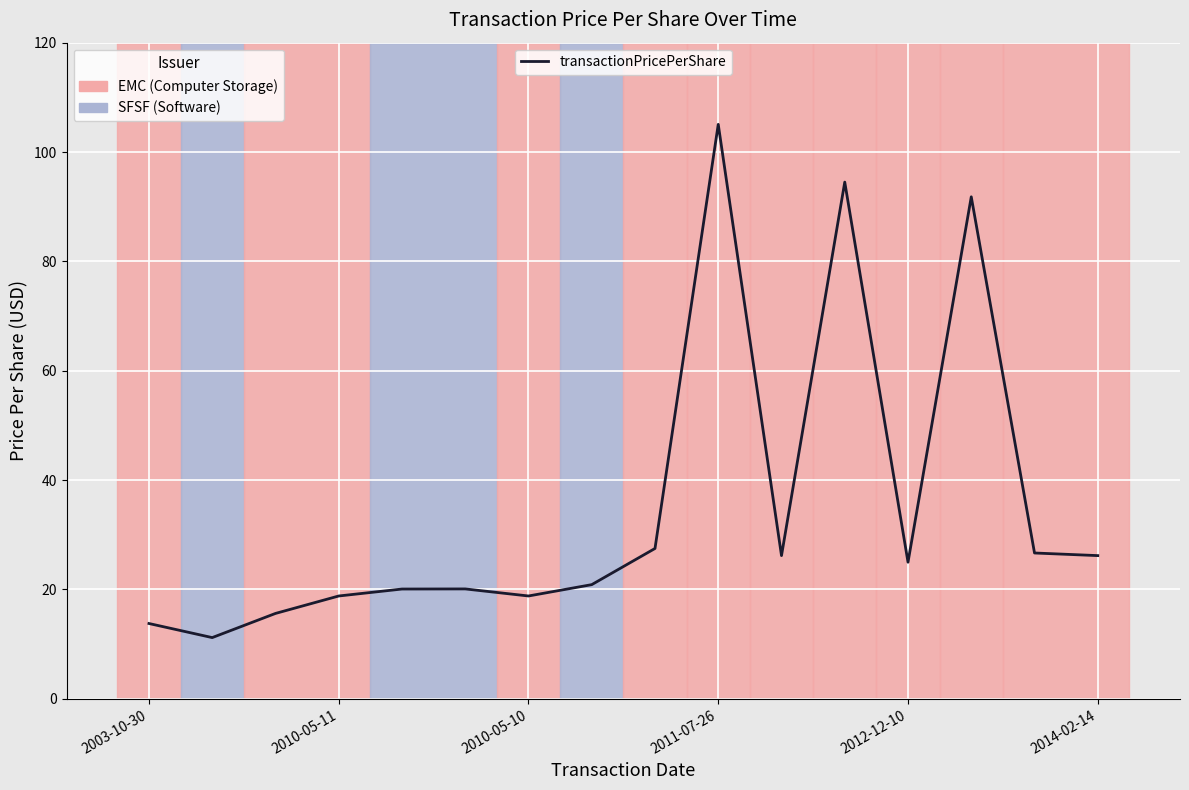

What is the difference between the maximum and minimum values?

93.9